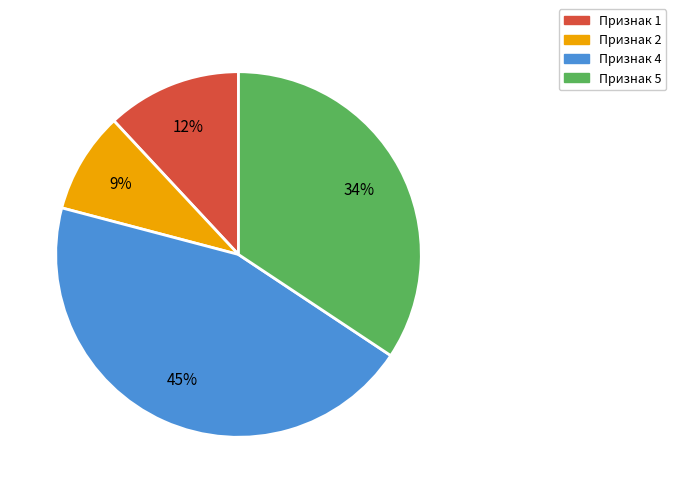

What is the ratio of the value at Признак 2 to the value at Признак 4?

0.2